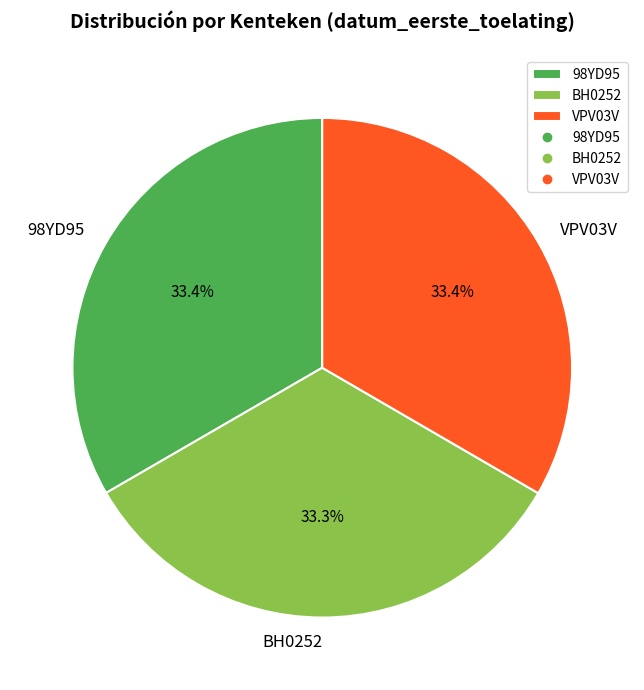

What percentage is the BH0252 slice, to the nearest percent?

33%